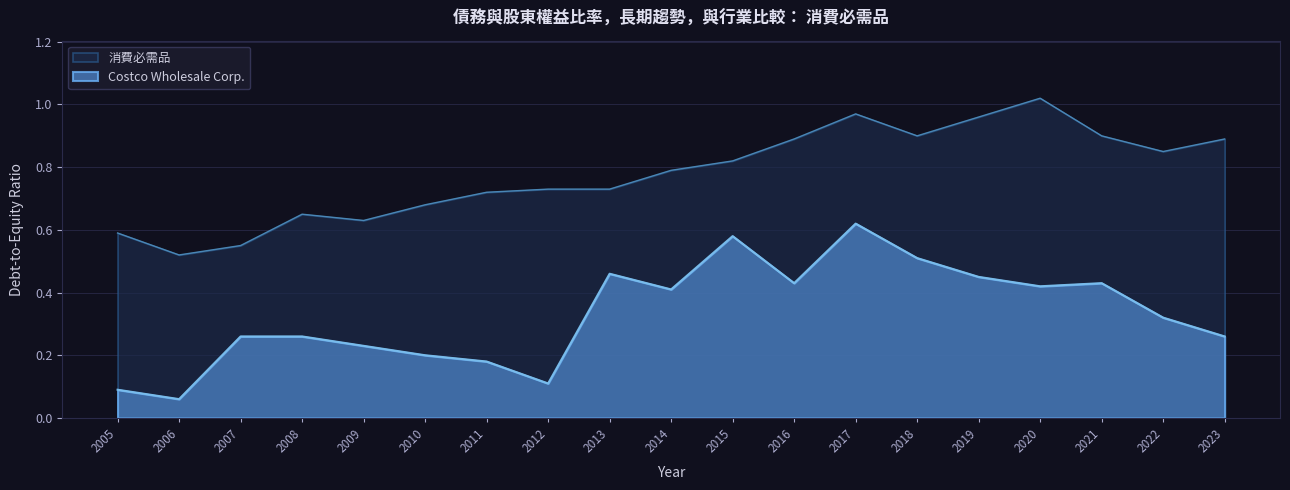

What are all the series names shown in the legend?

消費必需品, Costco Wholesale Corp.